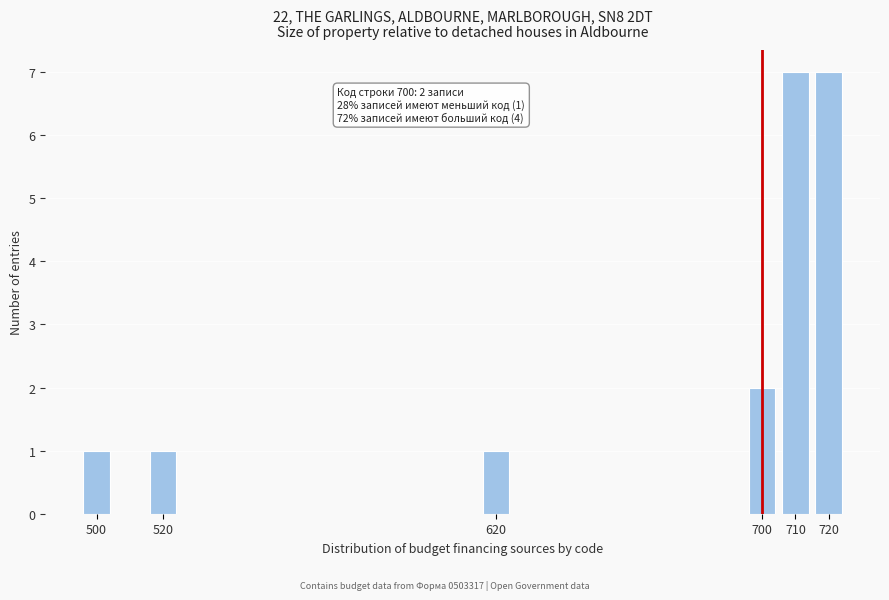

Reading right to left, list all the values displayed in this chart.

7	7	2	1	1	1